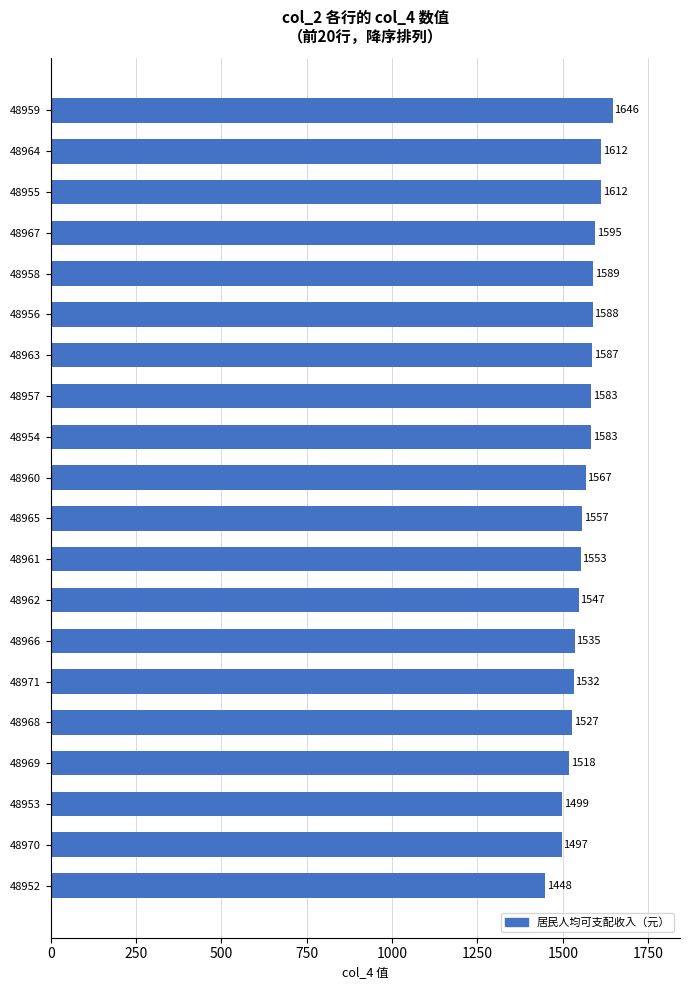

Does the chart contain any negative values?

No